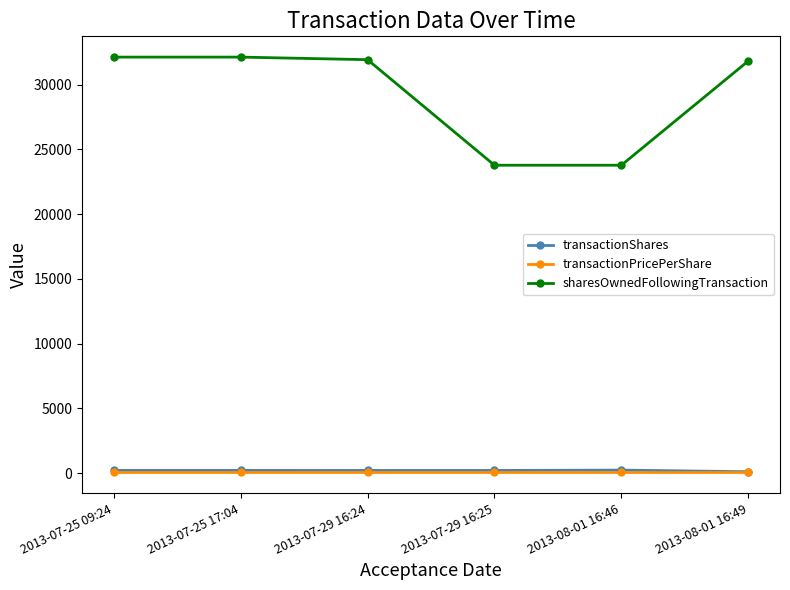

Which series changed the most between 2013-07-25 09:24 and 2013-08-01 16:46?

sharesOwnedFollowingTransaction